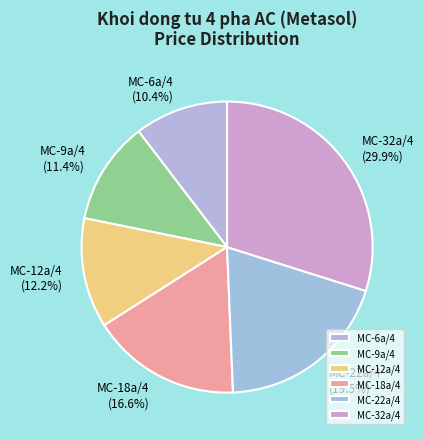

How many segments does this pie chart have?

6